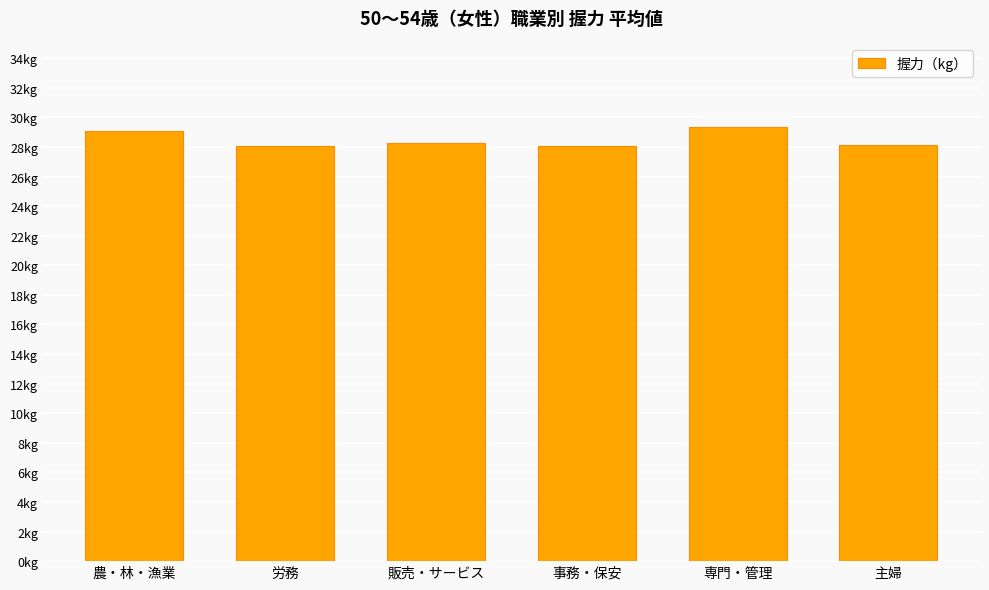

What is the greatest value displayed?

29.3